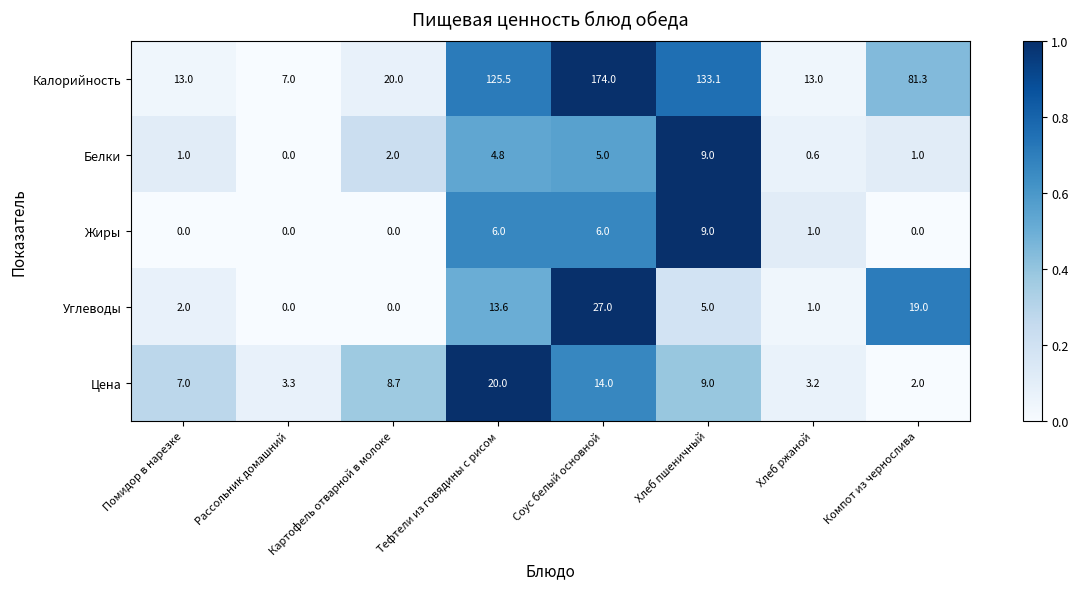

The Белки series shows 2.8 at Соус белый основной. True or false?

False